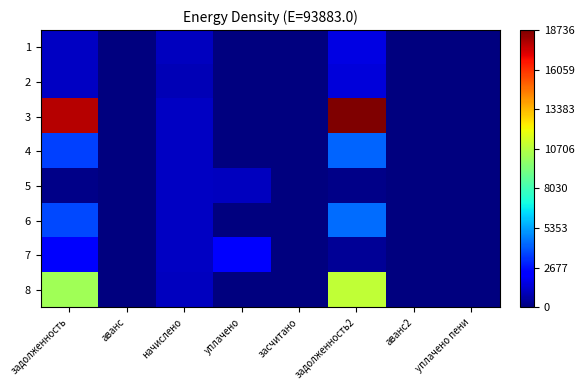

How many distinct data groups are displayed?

8